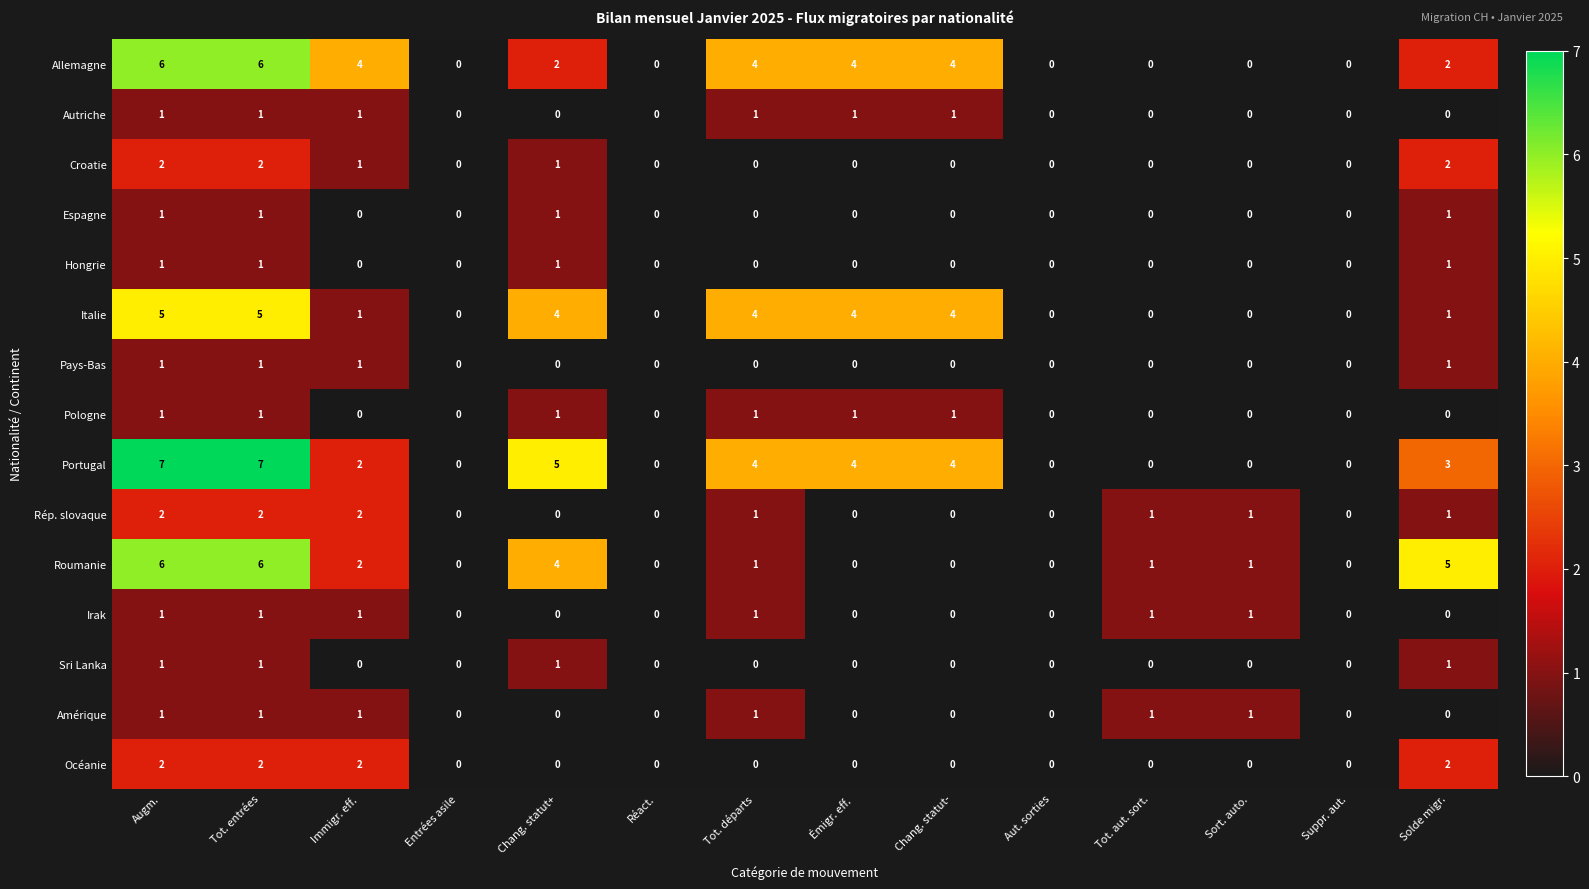

The Croatie series shows -1 at Émigr. eff.. True or false?

False